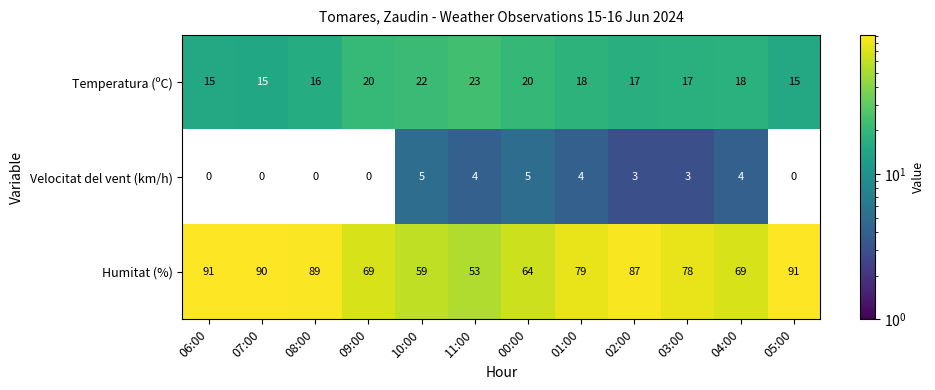

Rank the series at 04:00 from lowest to highest value.

Velocitat del vent (km/h), Temperatura (ºC), Humitat (%)